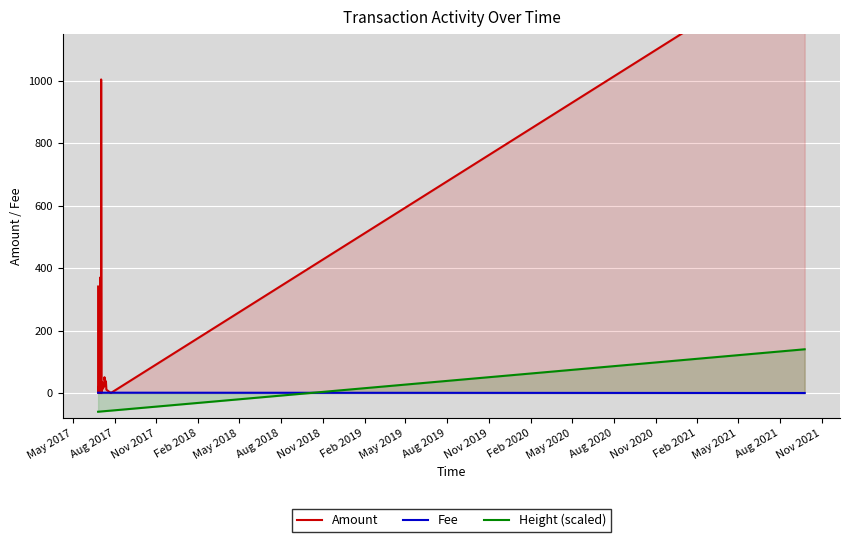

Which category has the lowest value across all series?

May 2017